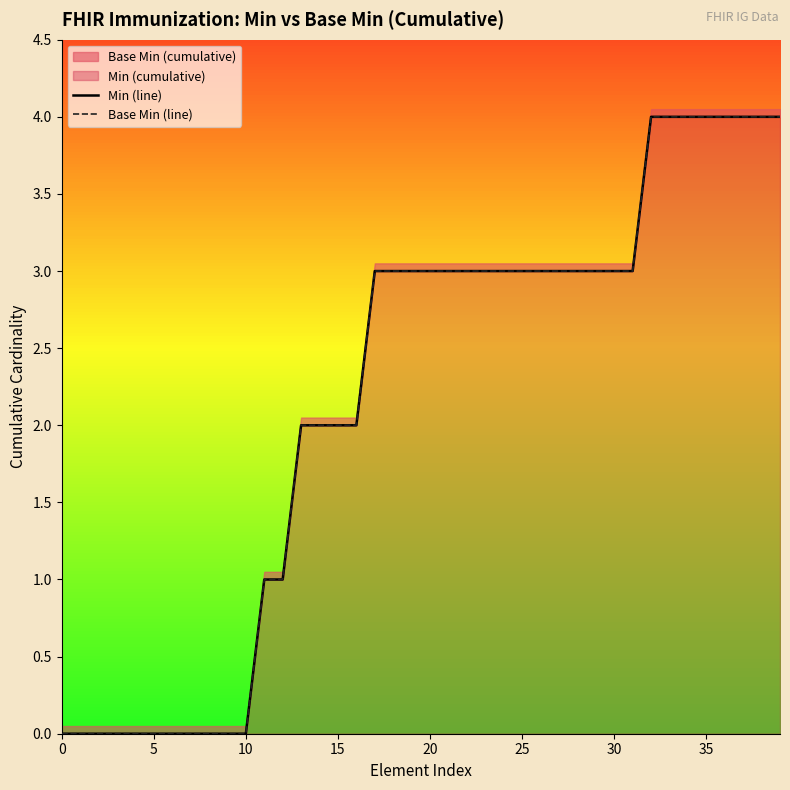

At how many categories does at least one series exceed 2?

23